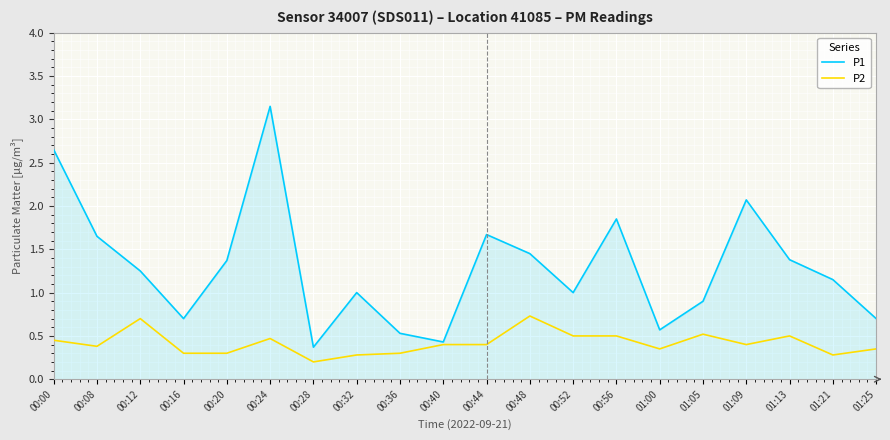

Which series has the largest range (max minus min)?

P1